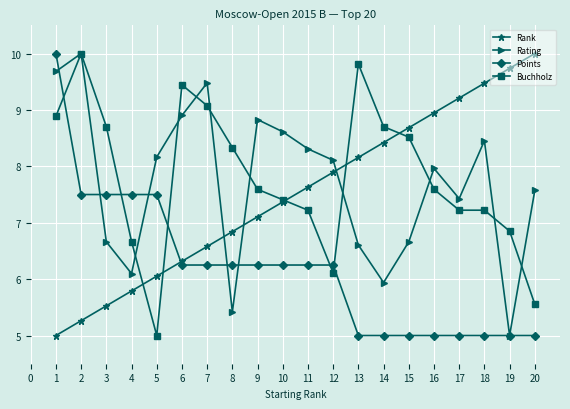

Is it true that Points equals 6.2 at 11?

True